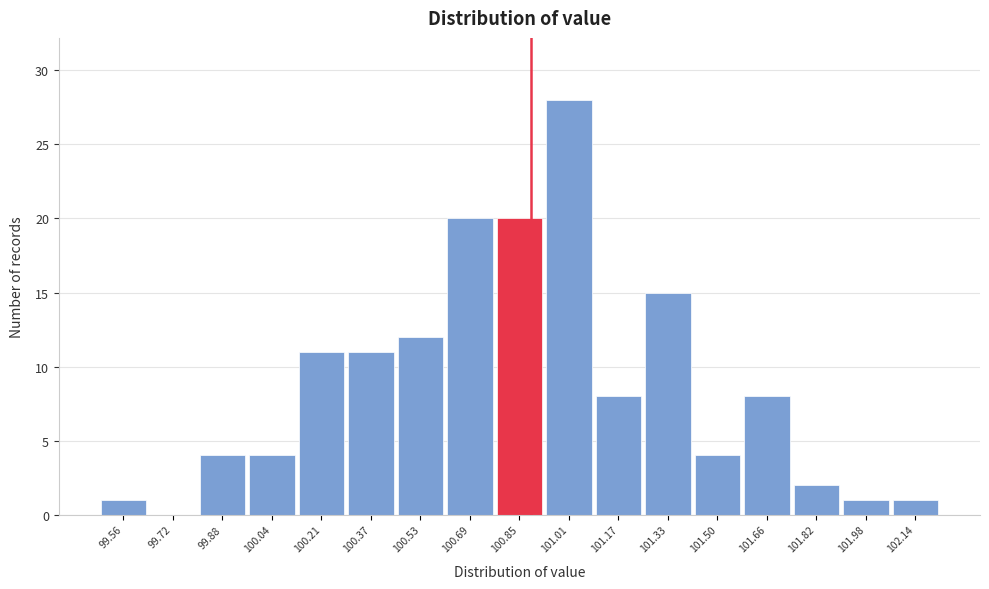

Reading left to right, transcribe this chart: for each bar, give the range it covers on the x-axis and its height. Neither the bar edges nor the heights are printed on the chart, so give them approximately, as read against the axes.

99.48 to 99.64: 1
99.64 to 99.80: 0
99.80 to 99.96: 4
99.96 to 100.12: 4
100.12 to 100.28: 11
100.28 to 100.44: 11
100.44 to 100.60: 12
100.60 to 100.78: 20
100.78 to 100.94: 20
100.94 to 101.10: 28
101.10 to 101.26: 8
101.26 to 101.42: 15
101.42 to 101.58: 4
101.58 to 101.74: 8
101.74 to 101.90: 2
101.90 to 102.06: 1
102.06 to 102.22: 1